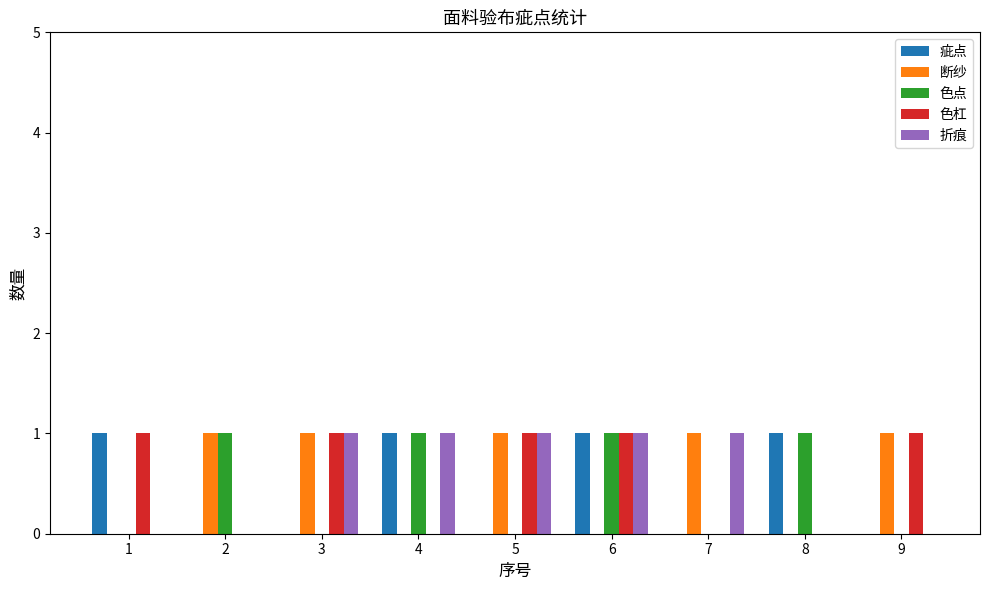

True or false: 断纱 has a value of 1 at 5.

True